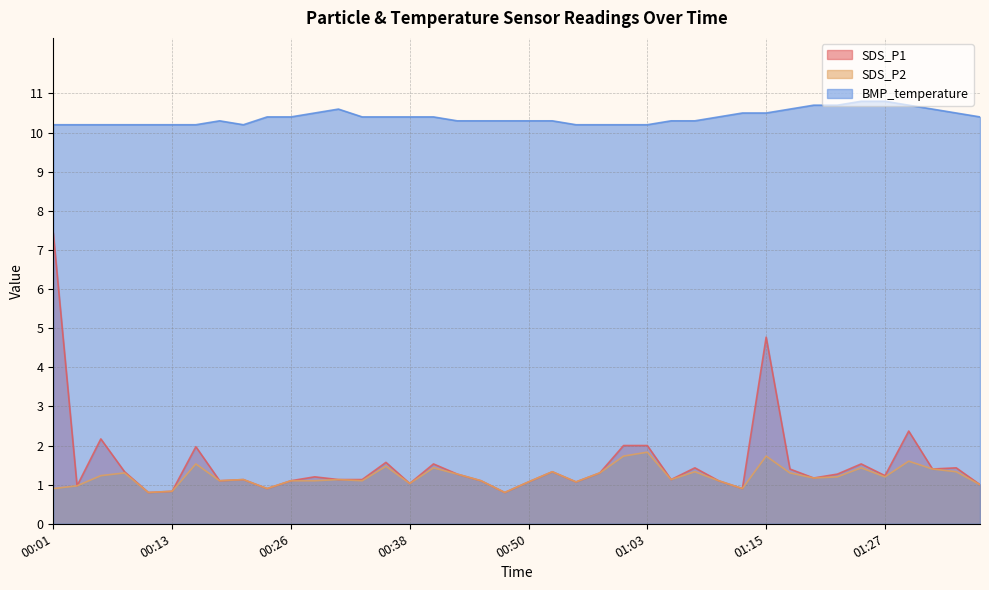

True or false: SDS_P1 and BMP_temperature intersect in this chart.

False